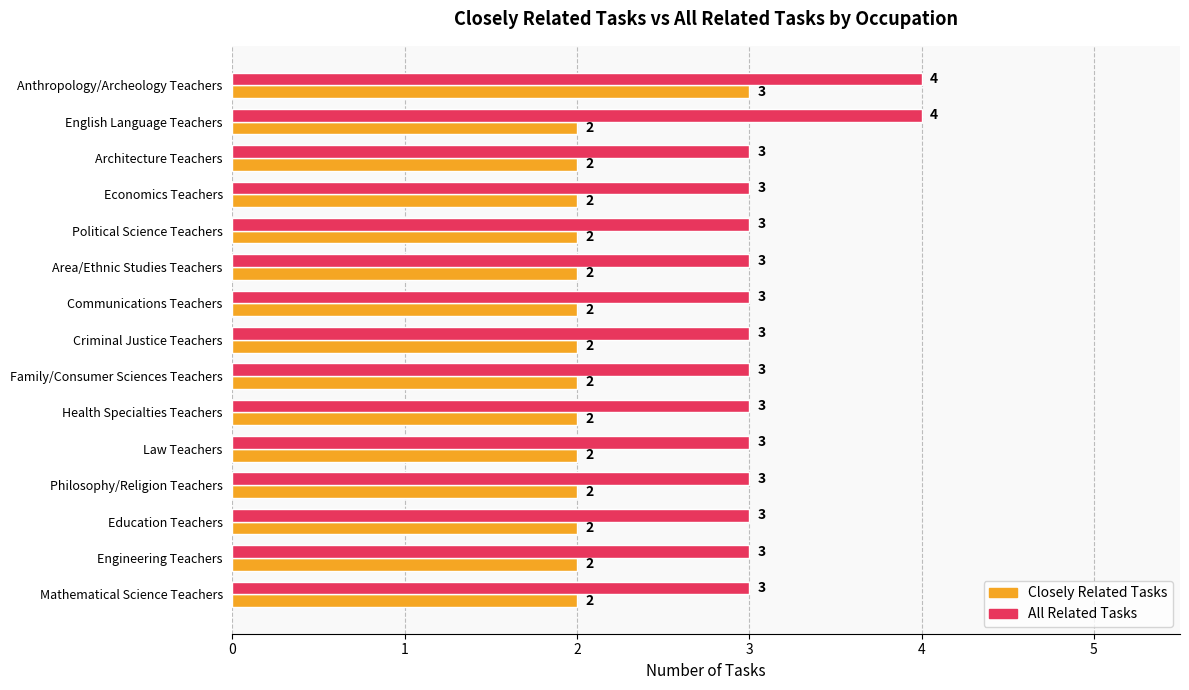

At how many categories does at least one series exceed 2?

15